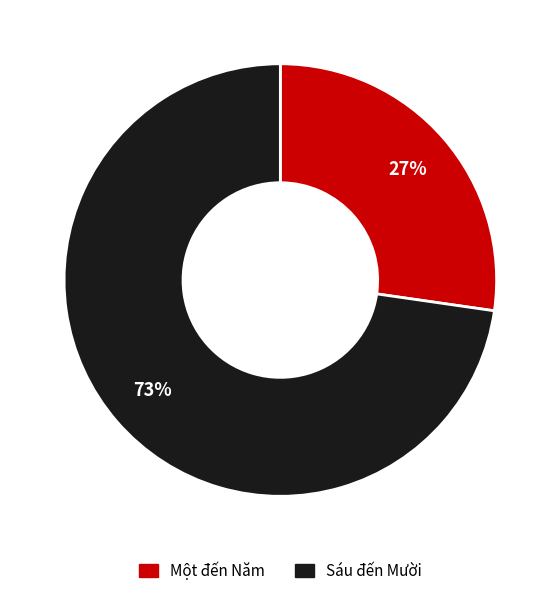

Does any single category account for the majority?

Yes